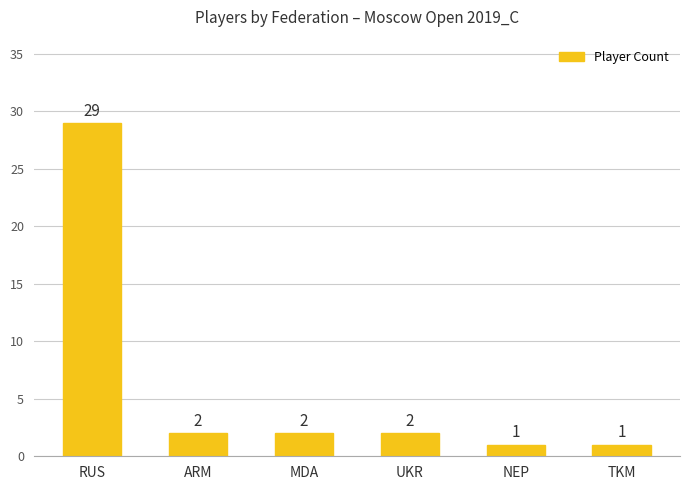

True or false: the data shows 2 at UKR.

True